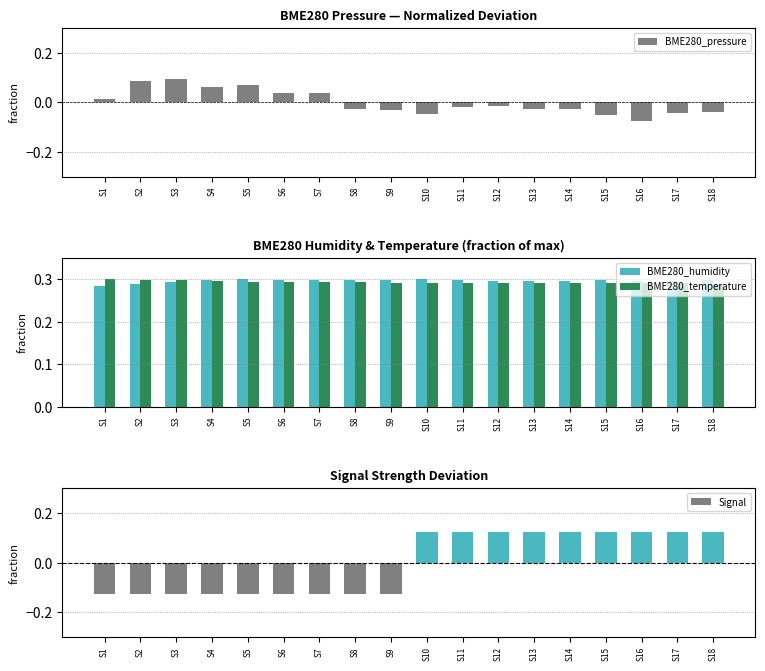

At which label does BME280_temperature reach its minimum?

S18